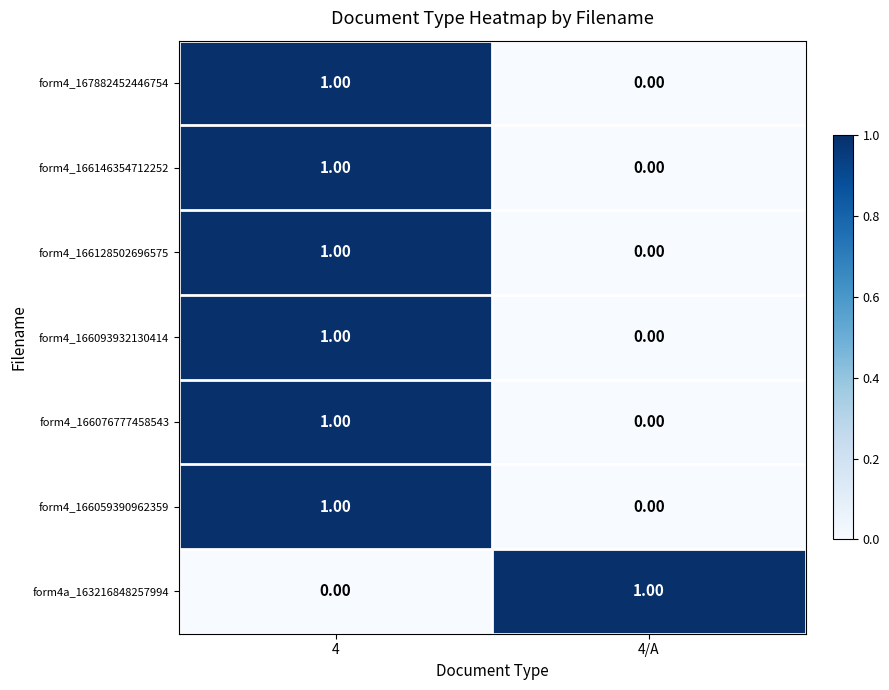

What is the total value across all series at 4/A?

1